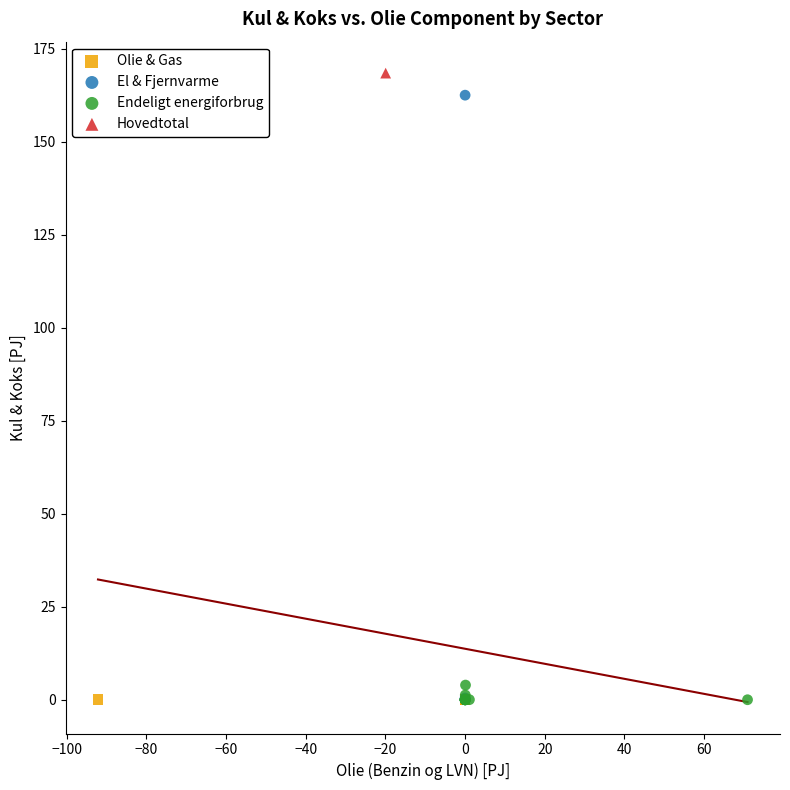

What are all the series names shown in the legend?

Olie & Gas, El & Fjernvarme, Endeligt energiforbrug, Hovedtotal